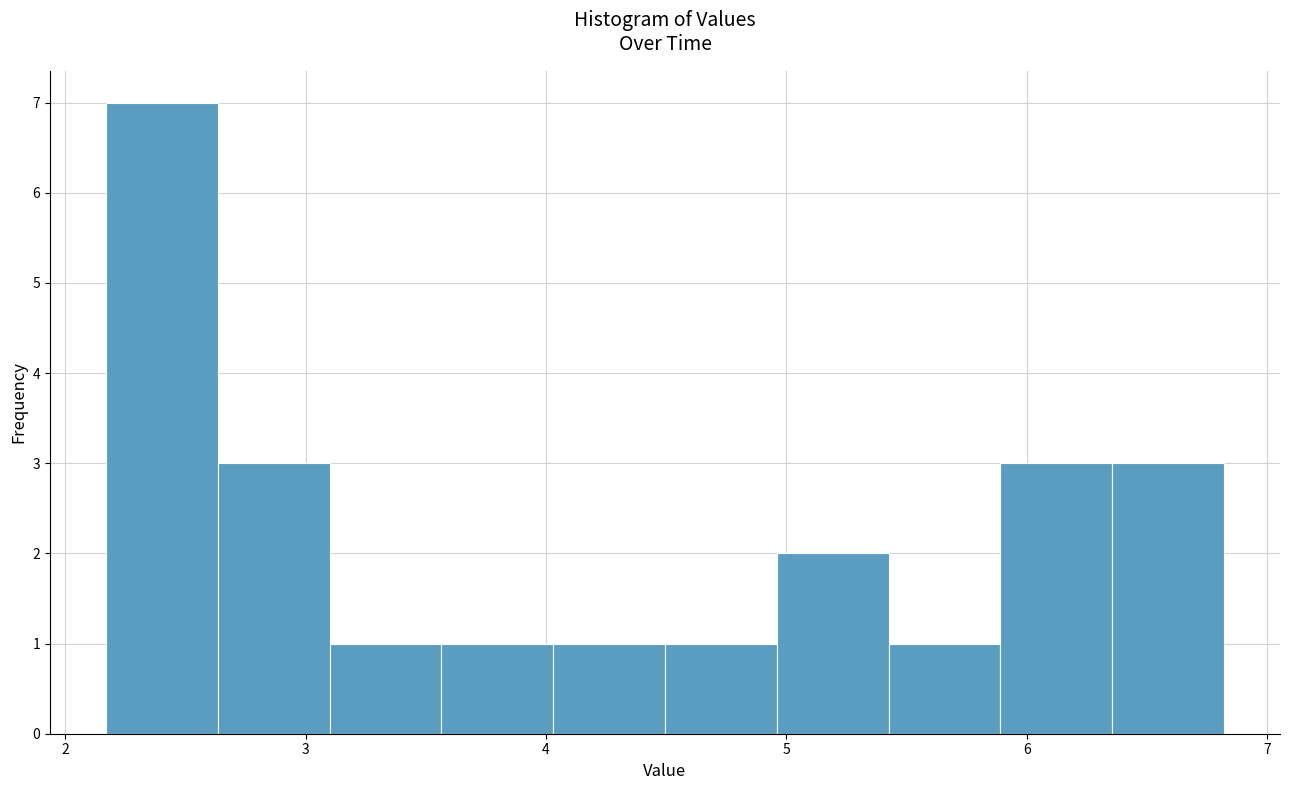

Reading left to right, list every bar in this chart as the range it spans on the x-axis followed by its height. Neither the bar edges nor the heights are printed on the chart, so give them approximately, as read against the axes.

2.2 to 2.6: 7
2.6 to 3.1: 3
3.1 to 3.6: 1
3.6 to 4.0: 1
4.0 to 4.5: 1
4.5 to 5.0: 1
5.0 to 5.4: 2
5.4 to 5.9: 1
5.9 to 6.4: 3
6.4 to 6.8: 3